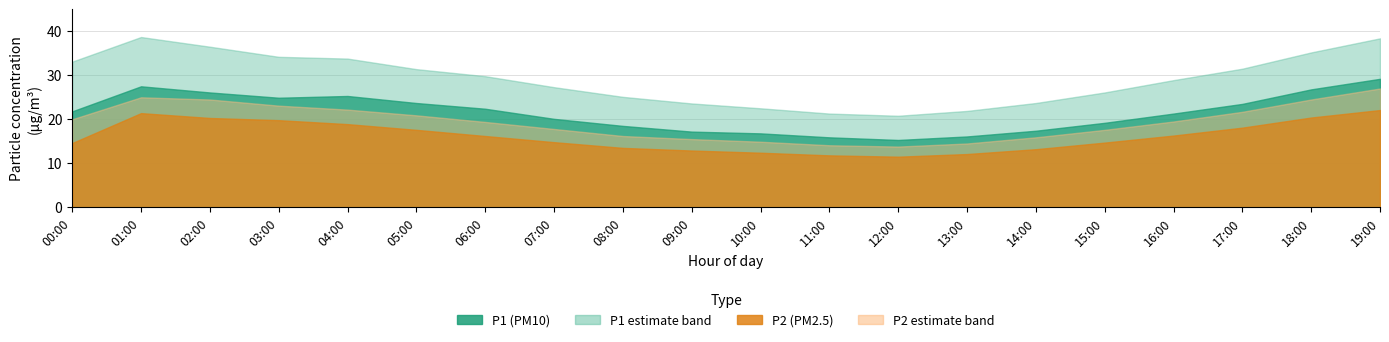

What is the difference between the maximum and second lowest values in the P2 series?

10.3